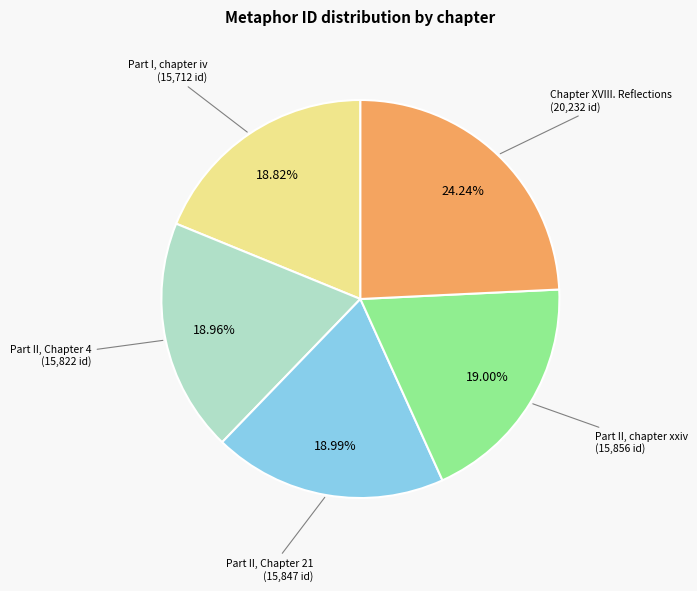

Does any single category account for the majority?

No